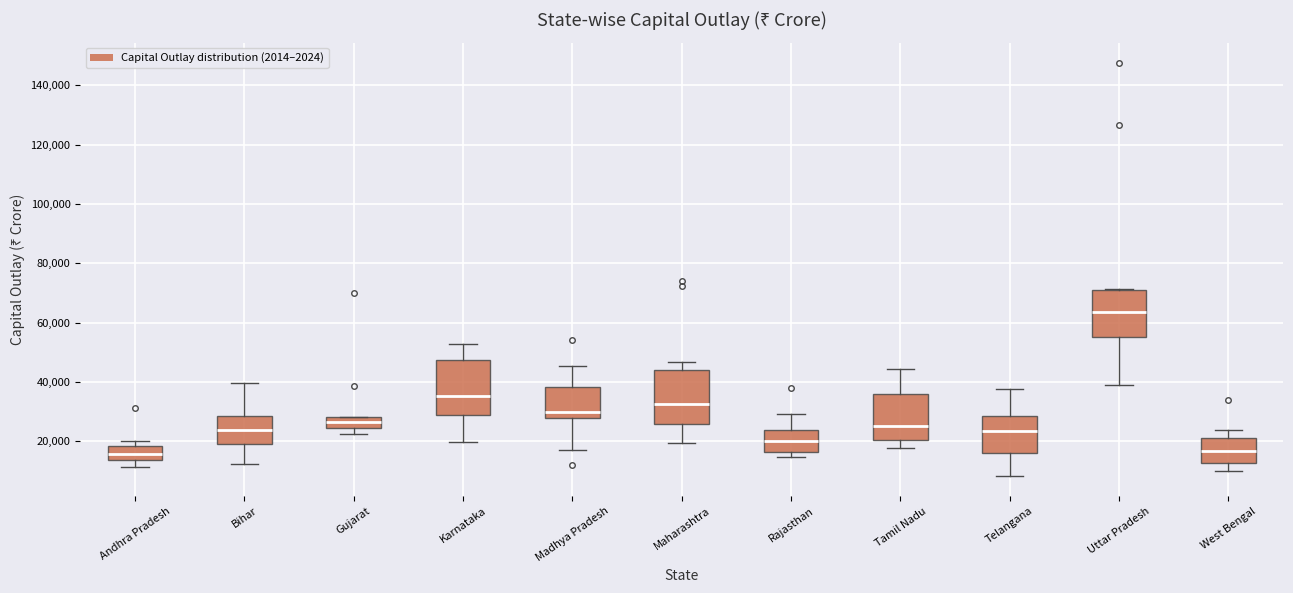

Reading left to right, transcribe this box plot: for each box, give where its median line is, the range the box spans, and where its two whiskers end, as read against the y-axis. The values are not printed on the chart, so give them approximately, as read against the axis.

Andhra Pradesh: median 16000, box 14000 to 18000, whiskers 12000 to 20000
Bihar: median 24000, box 18000 to 28000, whiskers 12000 to 40000
Gujarat: median 26000, box 24000 to 28000, whiskers 22000 to 28000
Karnataka: median 36000, box 28000 to 48000, whiskers 20000 to 52000
Madhya Pradesh: median 30000, box 28000 to 38000, whiskers 16000 to 46000
Maharashtra: median 32000, box 26000 to 44000, whiskers 20000 to 46000
Rajasthan: median 20000, box 16000 to 24000, whiskers 14000 to 30000
Tamil Nadu: median 24000, box 20000 to 36000, whiskers 18000 to 44000
Telangana: median 24000, box 16000 to 28000, whiskers 8000 to 38000
Uttar Pradesh: median 64000, box 54000 to 72000, whiskers 40000 to 72000
West Bengal: median 16000, box 12000 to 20000, whiskers 10000 to 24000